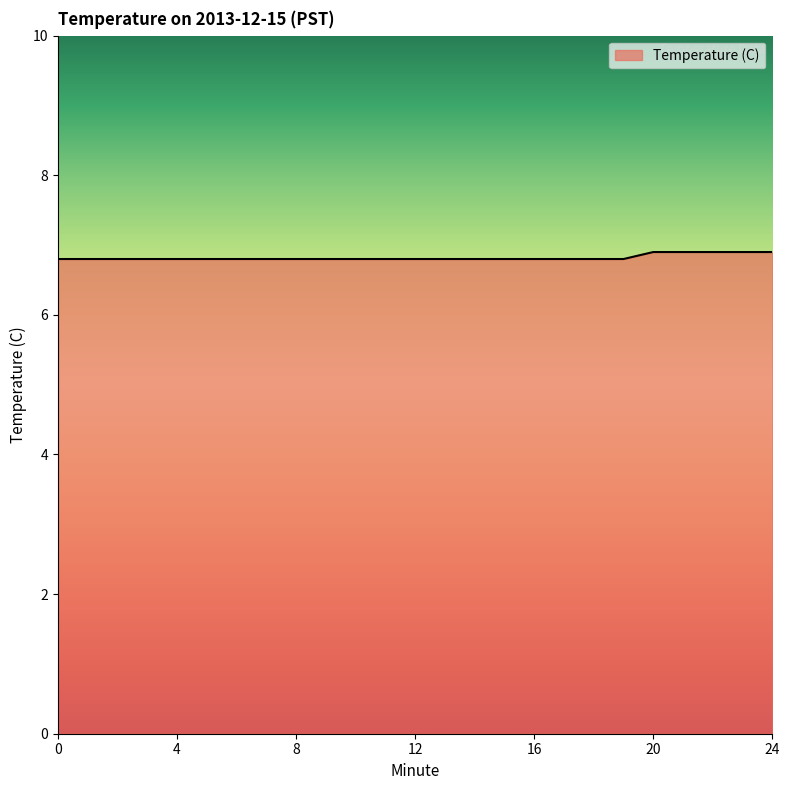

What is the smallest value displayed?

6.8